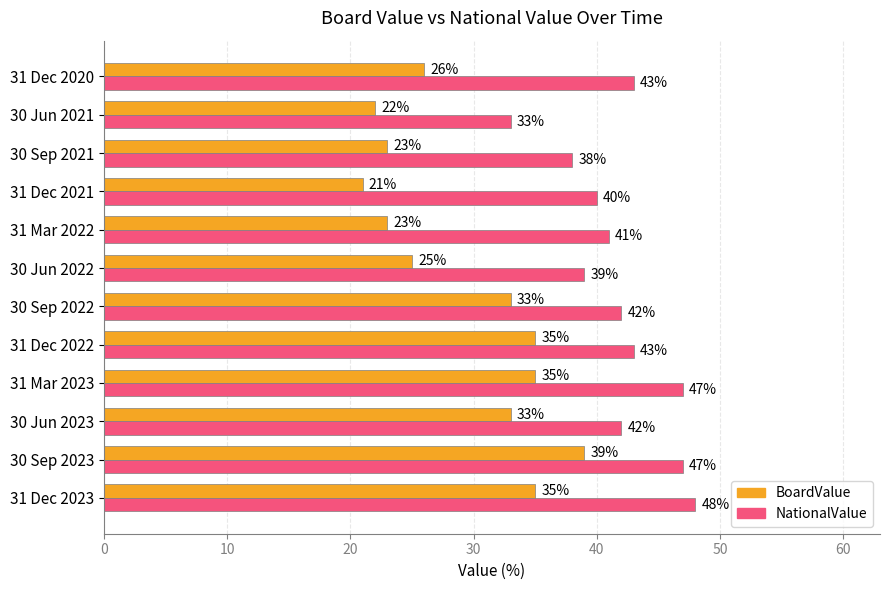

How many data points in NationalValue are less than 42?

5